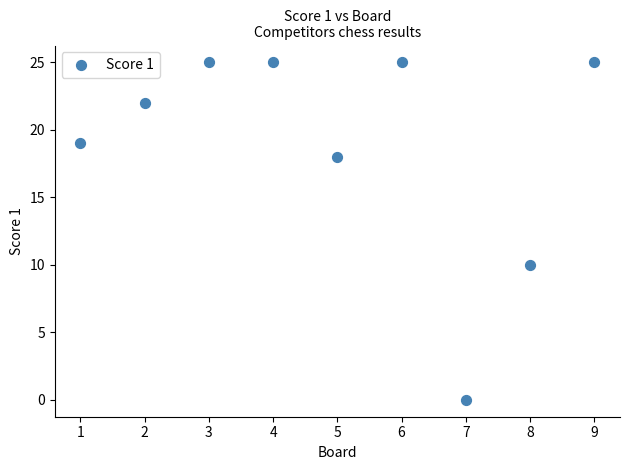

What Y value in the scatter plot is closest to 12?

10